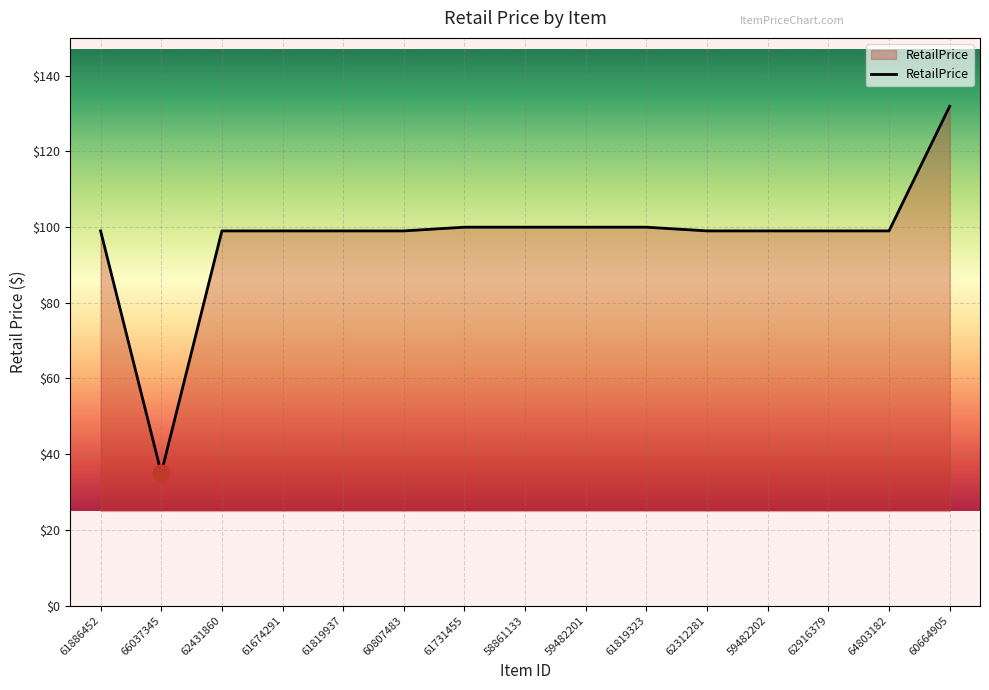

Which has a higher value, 60807483 or 60664905?

60664905